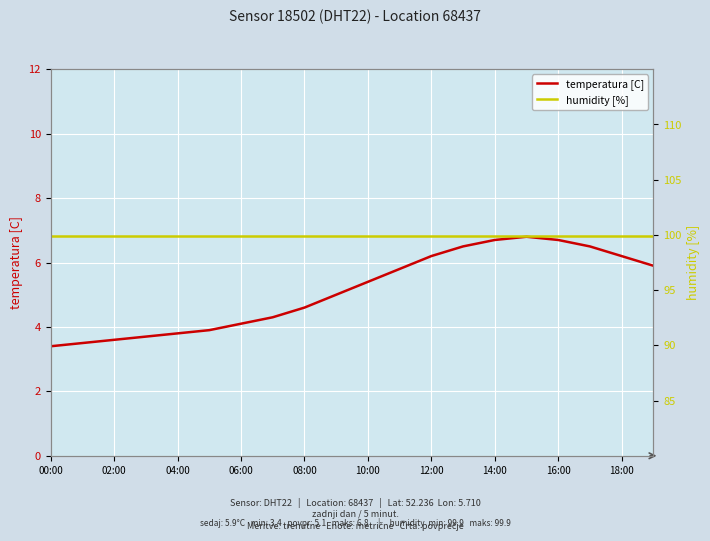

True or false: temperatura [C] and humidity [%] intersect in this chart.

False